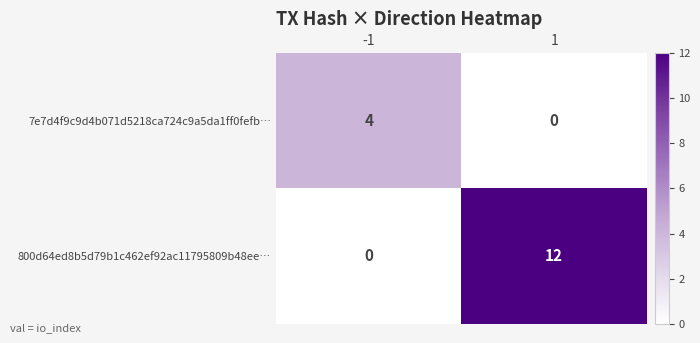

Reading right to left, transcribe all the data shown in this chart.

7e7d4f9c9d4b071d5218ca724c9a5da1ff0fefb…: 1=0	-1=4
800d64ed8b5d79b1c462ef92ac11795809b48ee…: 1=12	-1=0